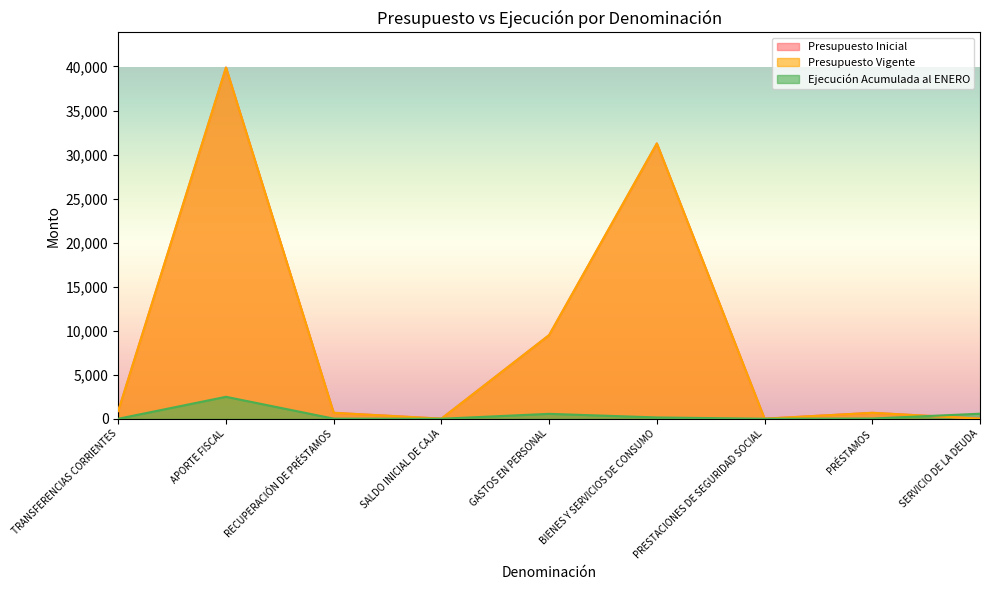

Reading left to right, transcribe all the data shown in this chart.

Presupuesto Inicial: TRANSFERENCIAS CORRIENTES=883	APORTE FISCAL=39879	RECUPERACIÓN DE PRÉSTAMOS=675	SALDO INICIAL DE CAJA=10	GASTOS EN PERSONAL=9498	BIENES Y SERVICIOS DE CONSUMO=31257	PRESTACIONES DE SEGURIDAD SOCIAL=7	PRÉSTAMOS=675	SERVICIO DE LA DEUDA=10
Presupuesto Vigente: TRANSFERENCIAS CORRIENTES=883	APORTE FISCAL=39879	RECUPERACIÓN DE PRÉSTAMOS=675	SALDO INICIAL DE CAJA=10	GASTOS EN PERSONAL=9498	BIENES Y SERVICIOS DE CONSUMO=31257	PRESTACIONES DE SEGURIDAD SOCIAL=7	PRÉSTAMOS=675	SERVICIO DE LA DEUDA=10
Ejecución Acumulada al ENERO: TRANSFERENCIAS CORRIENTES=0	APORTE FISCAL=2492	RECUPERACIÓN DE PRÉSTAMOS=12	SALDO INICIAL DE CAJA=0	GASTOS EN PERSONAL=558	BIENES Y SERVICIOS DE CONSUMO=149	PRESTACIONES DE SEGURIDAD SOCIAL=0	PRÉSTAMOS=26	SERVICIO DE LA DEUDA=572